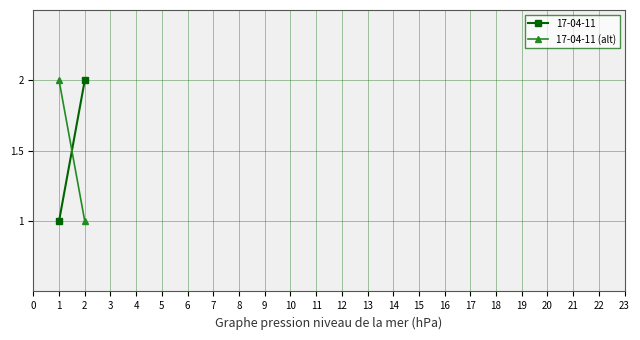

Count the values in the range 1 to 2.

2